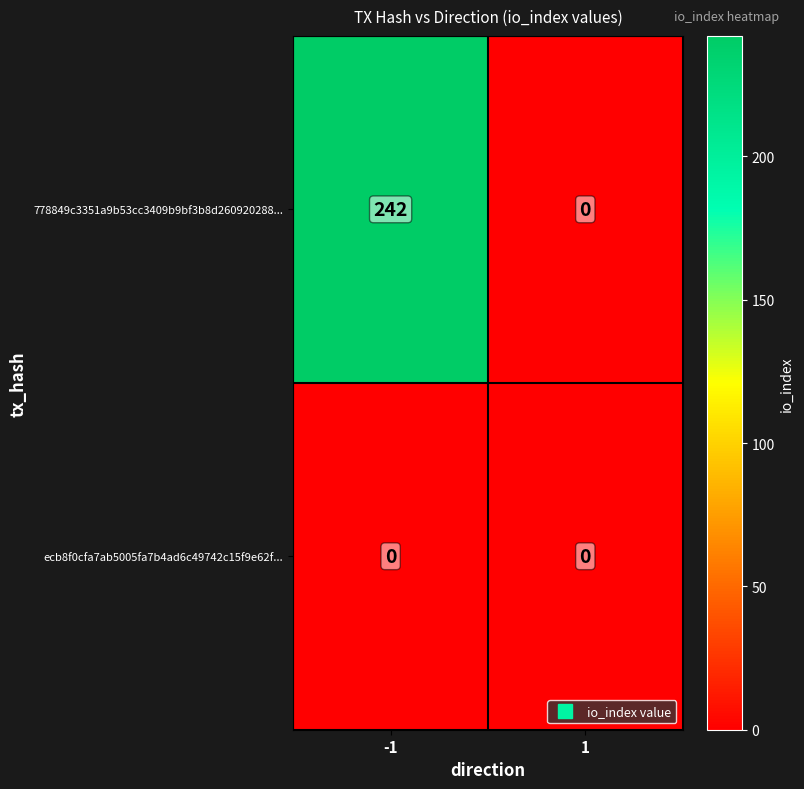

What is the maximum value shown in the chart?

242